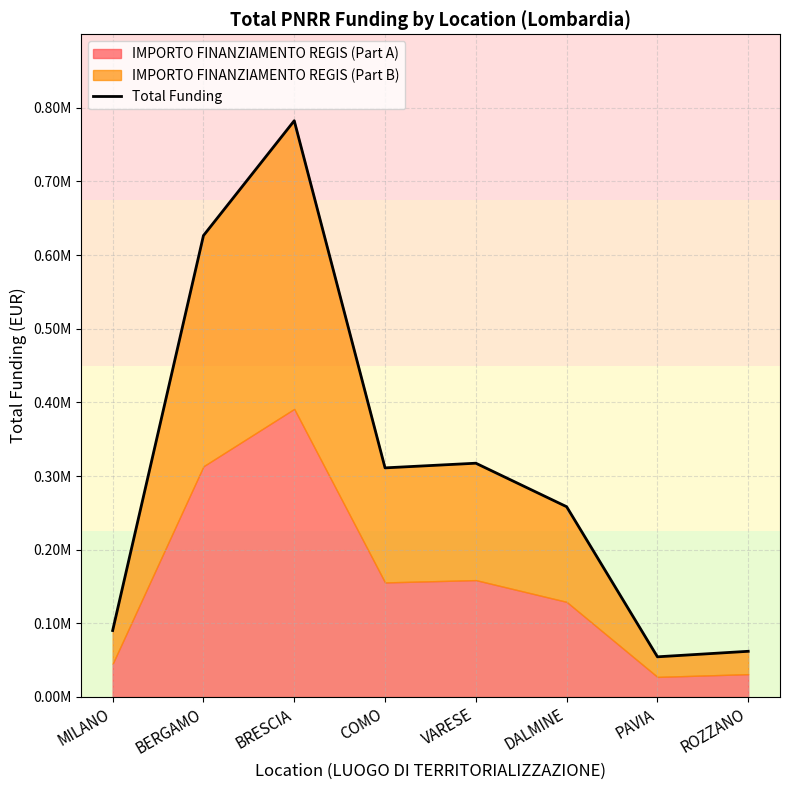

What is the average value?

312872.8